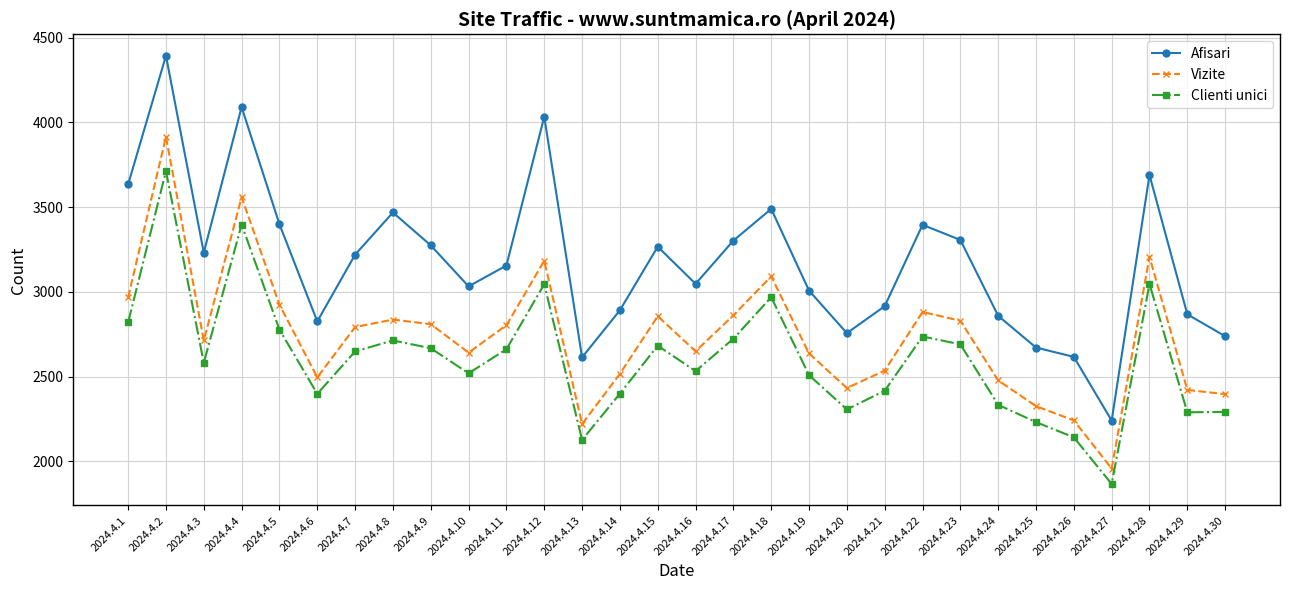

True or false: Vizite and Afisari intersect in this chart.

False